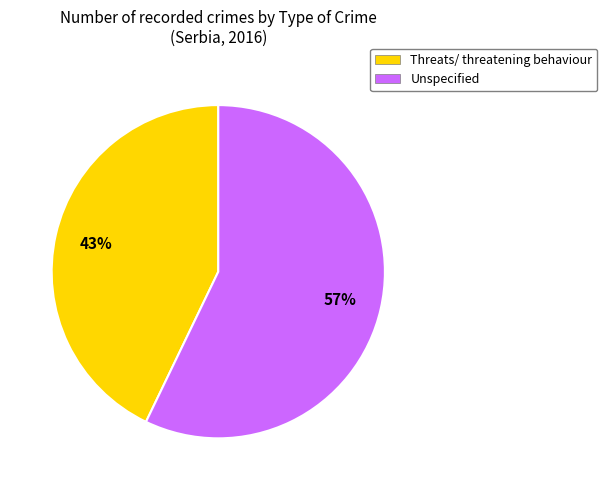

Rank the categories by value from highest to lowest.

Unspecified, Threats/ threatening behaviour